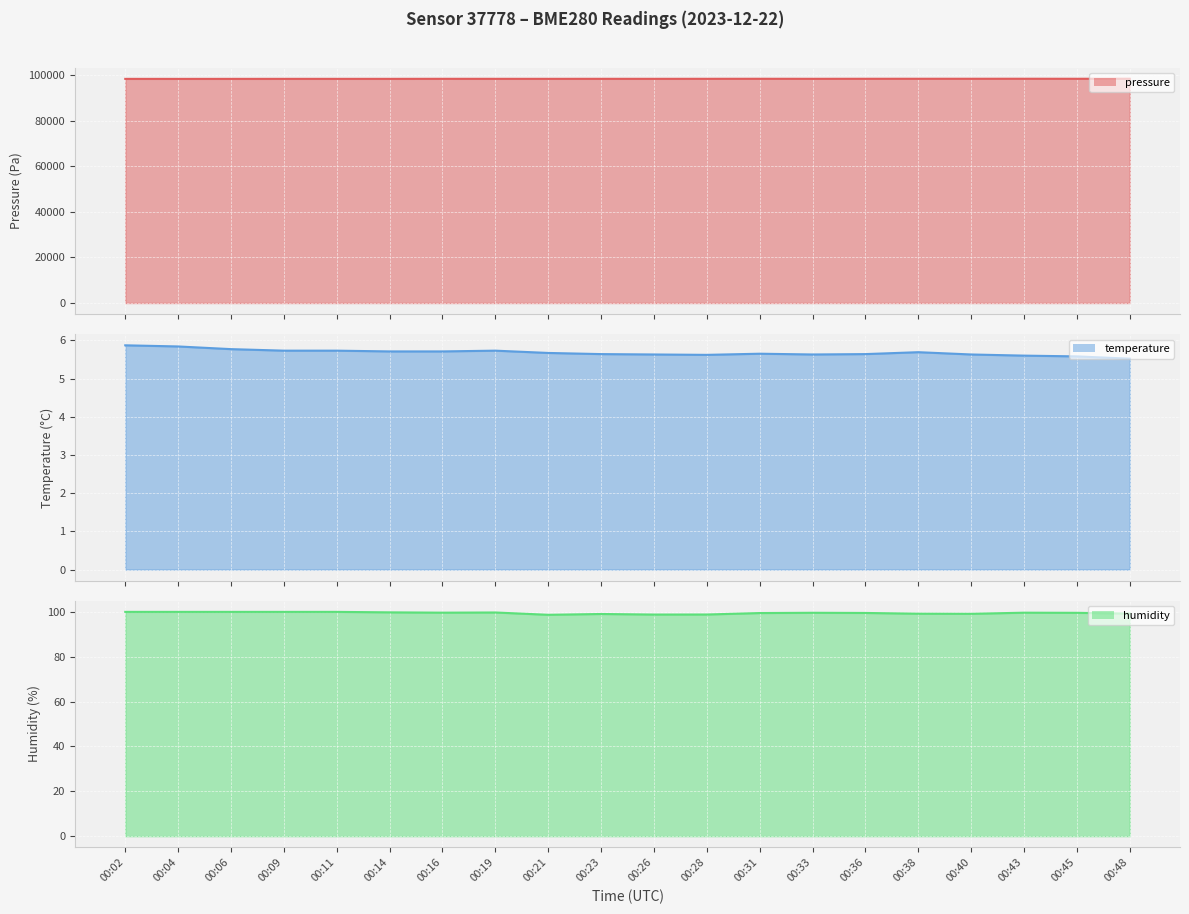

What is the value of the pressure point at the 18th from the left?

98434.9